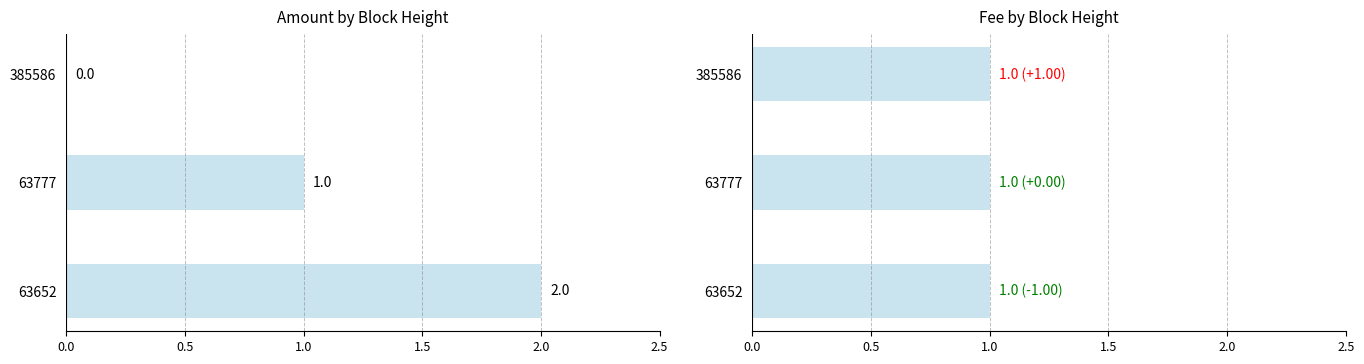

Is the value of Fee at 0.0 greater than the value of Amount at 0.5?

No